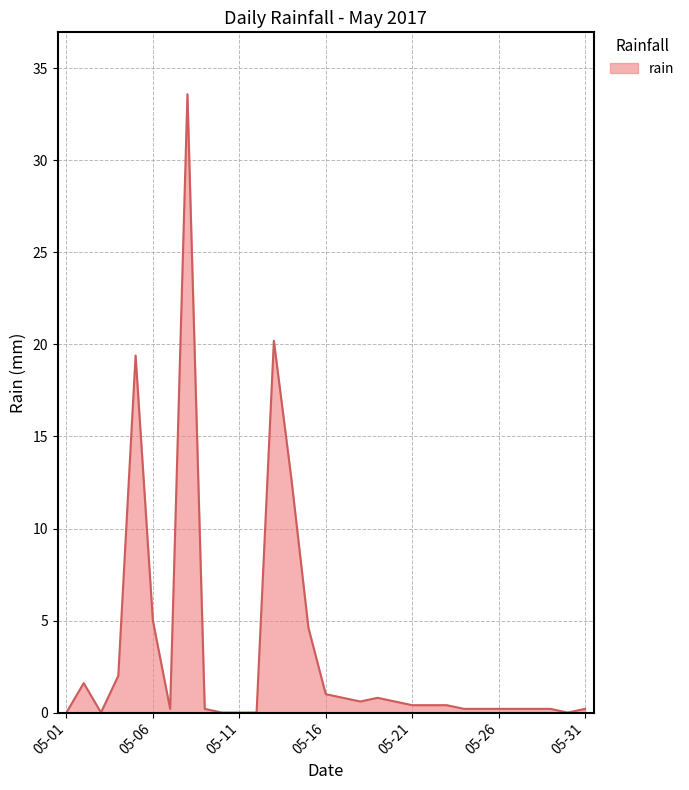

What is the difference between the maximum and minimum values?

33.6